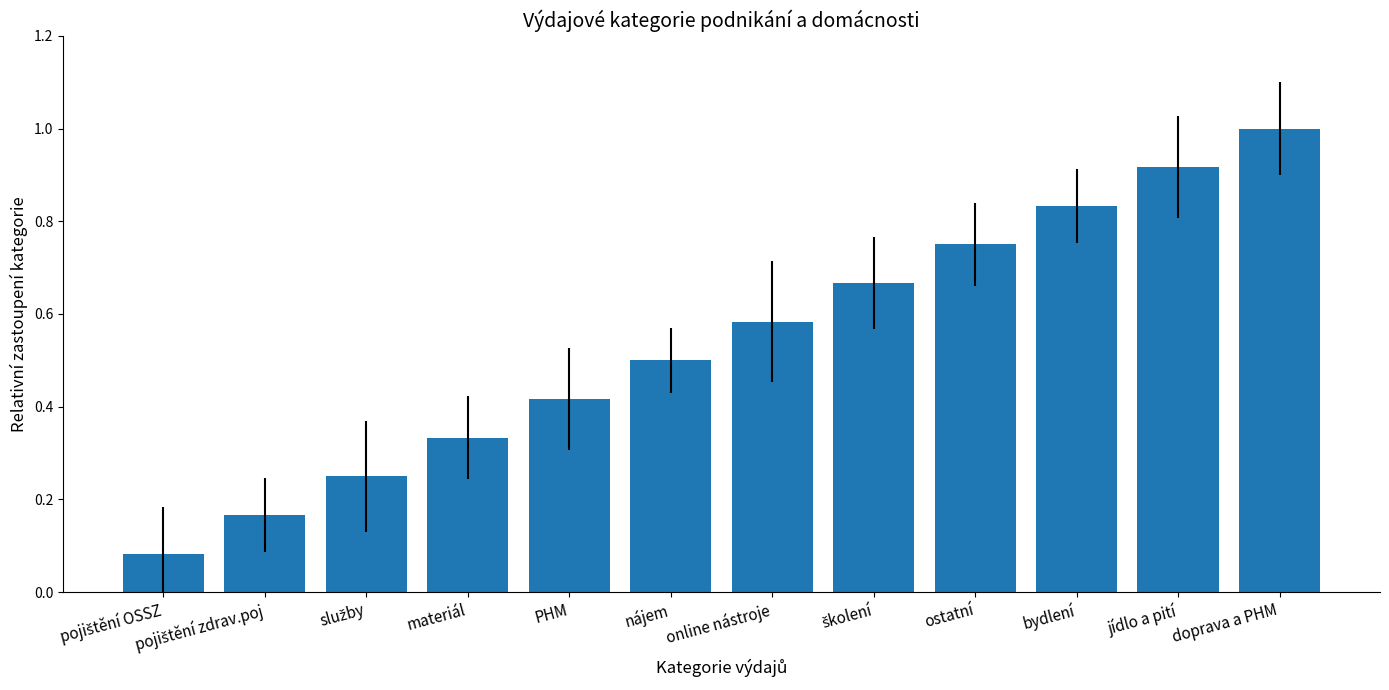

What is the label of the 7th bar from the right?

nájem